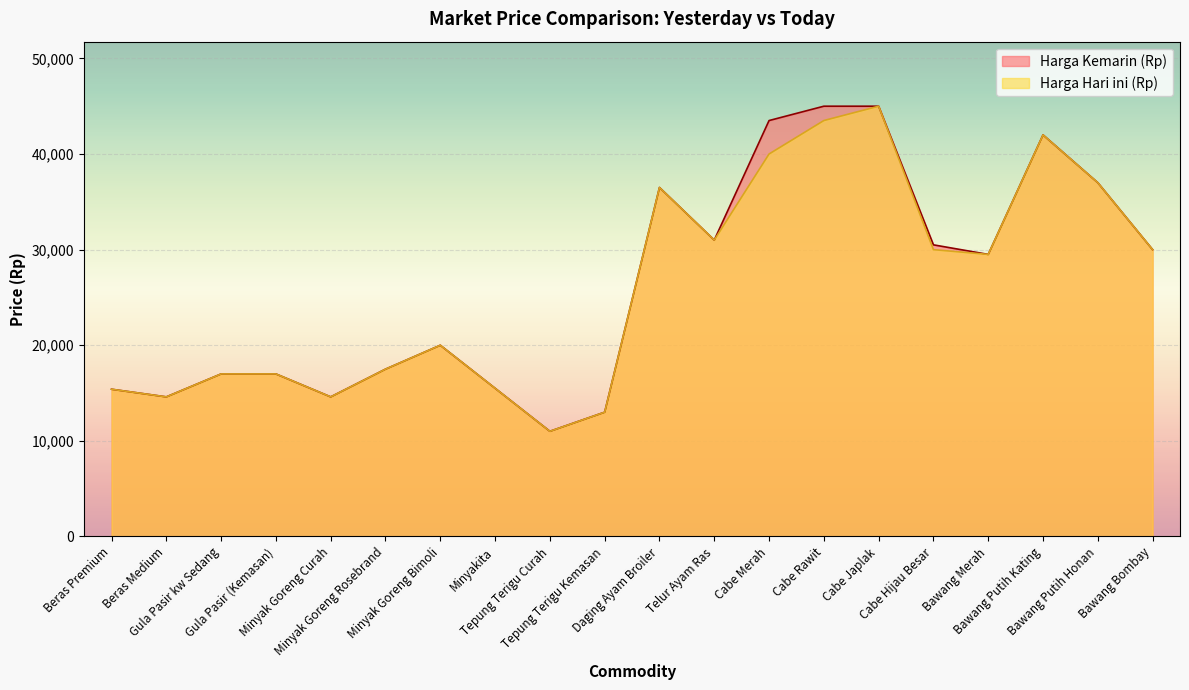

List the labels in order of Harga Hari ini (Rp) value, smallest first.

Tepung Terigu Curah, Tepung Terigu Kemasan, Beras Medium, Minyak Goreng Curah, Beras Premium, Minyakita, Gula Pasir kw Sedang, Gula Pasir (Kemasan), Minyak Goreng Rosebrand, Minyak Goreng Bimoli, Bawang Merah, Cabe Hijau Besar, Bawang Bombay, Telur Ayam Ras, Daging Ayam Broiler, Bawang Putih Honan, Cabe Merah, Bawang Putih Kating, Cabe Rawit, Cabe Japlak